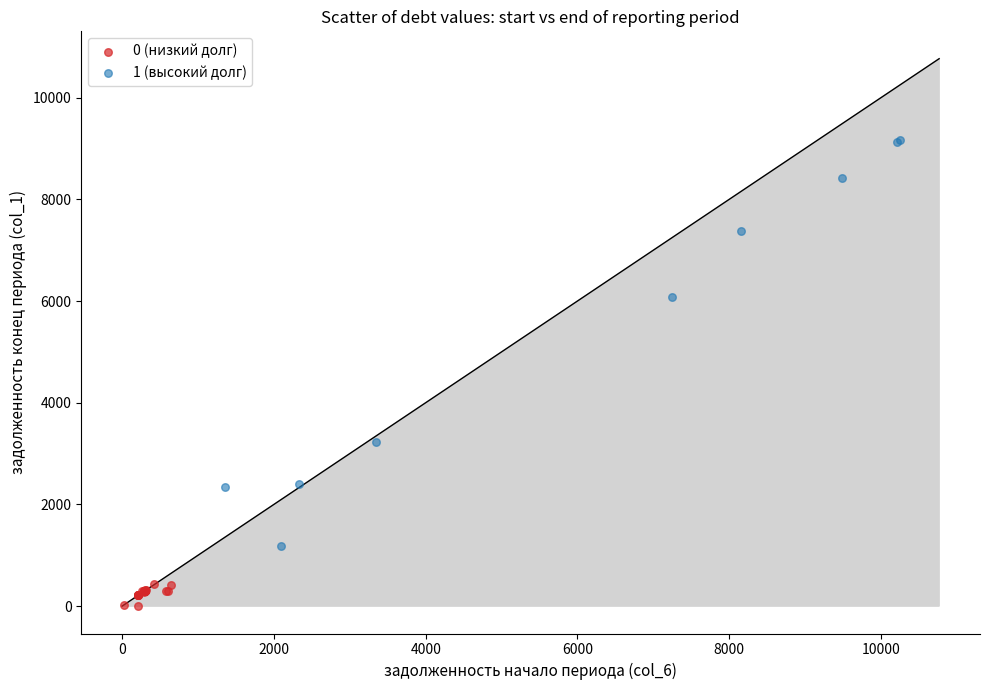

What are all the series names shown in the legend?

0 (низкий долг), 1 (высокий долг)